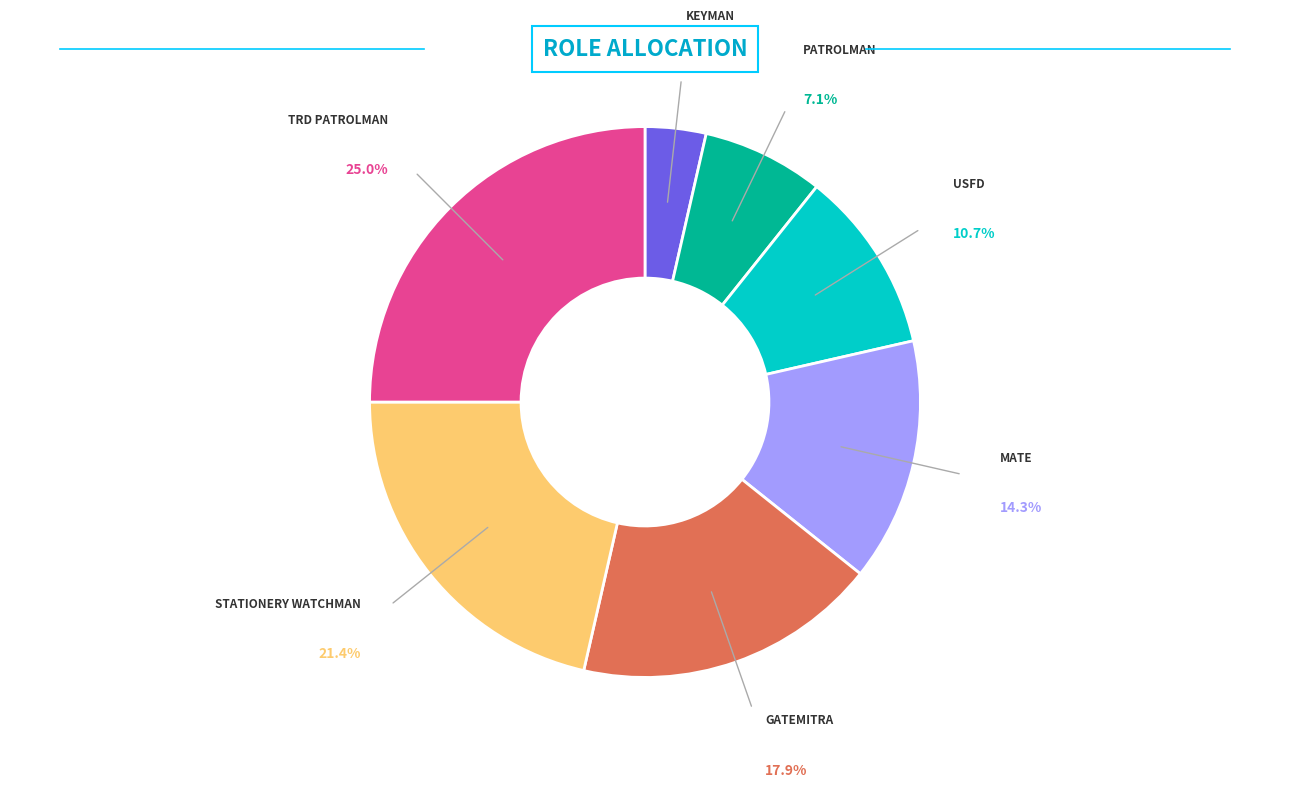

Is there any slice that represents more than half of the pie?

No